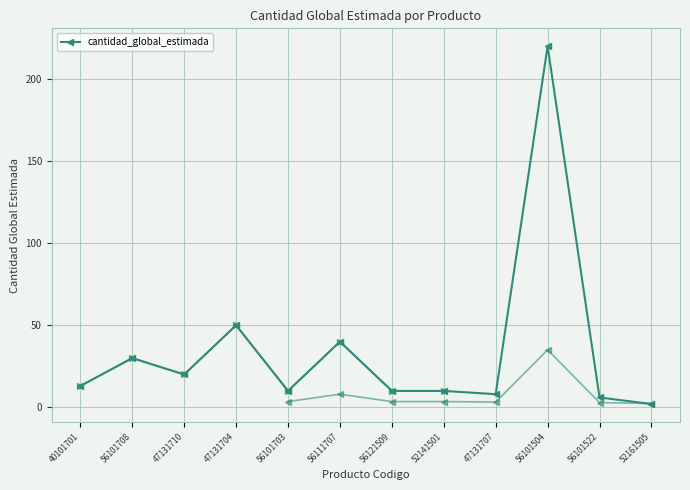

The chart shows a value of 22 at 40101701. True or false?

False